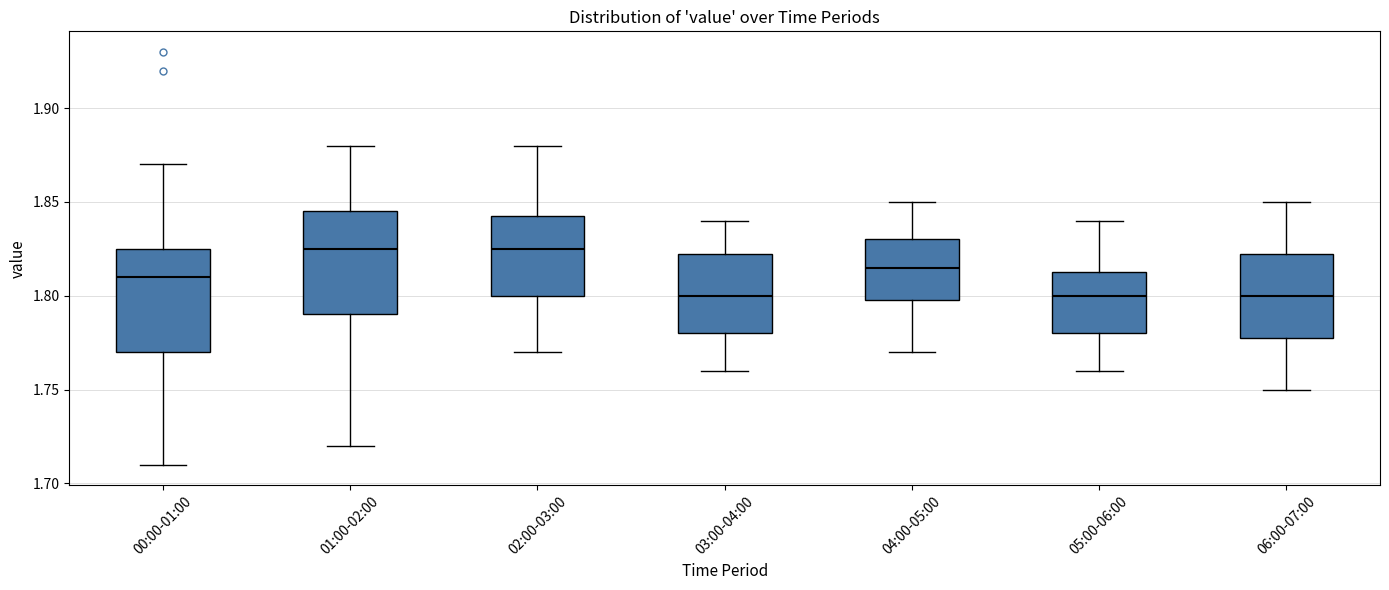

Reading left to right, transcribe this box plot: for each box, give where its median line is, the range the box spans, and where its two whiskers end, as read against the y-axis. The values are not printed on the chart, so give them approximately, as read against the axis.

00:00-01:00: median 1.810, box 1.770 to 1.825, whiskers 1.710 to 1.870
01:00-02:00: median 1.825, box 1.790 to 1.845, whiskers 1.720 to 1.880
02:00-03:00: median 1.825, box 1.800 to 1.845, whiskers 1.770 to 1.880
03:00-04:00: median 1.800, box 1.780 to 1.825, whiskers 1.760 to 1.840
04:00-05:00: median 1.815, box 1.800 to 1.830, whiskers 1.770 to 1.850
05:00-06:00: median 1.800, box 1.780 to 1.815, whiskers 1.760 to 1.840
06:00-07:00: median 1.800, box 1.780 to 1.825, whiskers 1.750 to 1.850